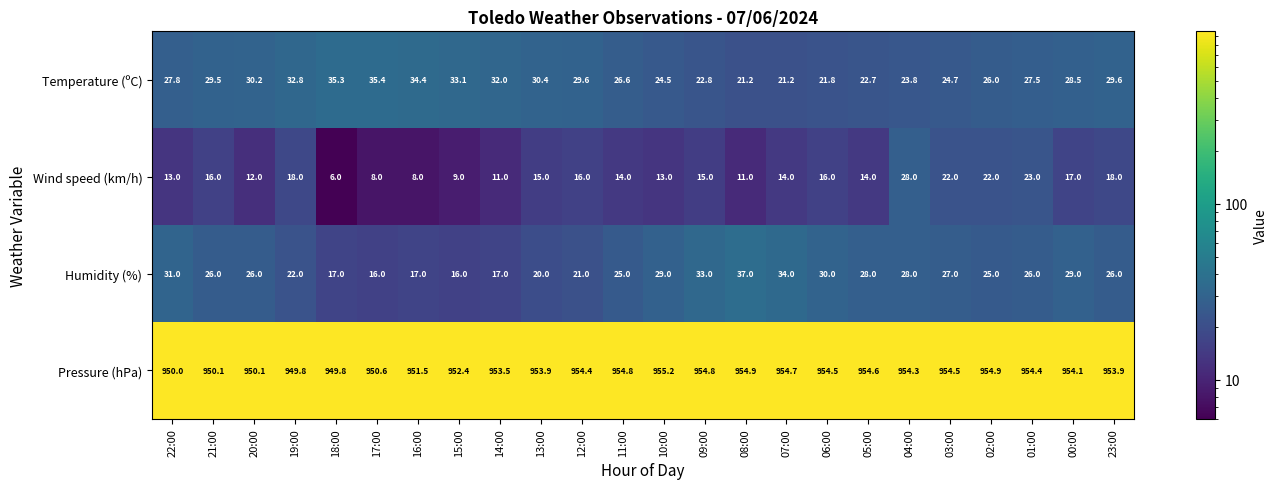

At which category is the sum across all series the highest?

04:00